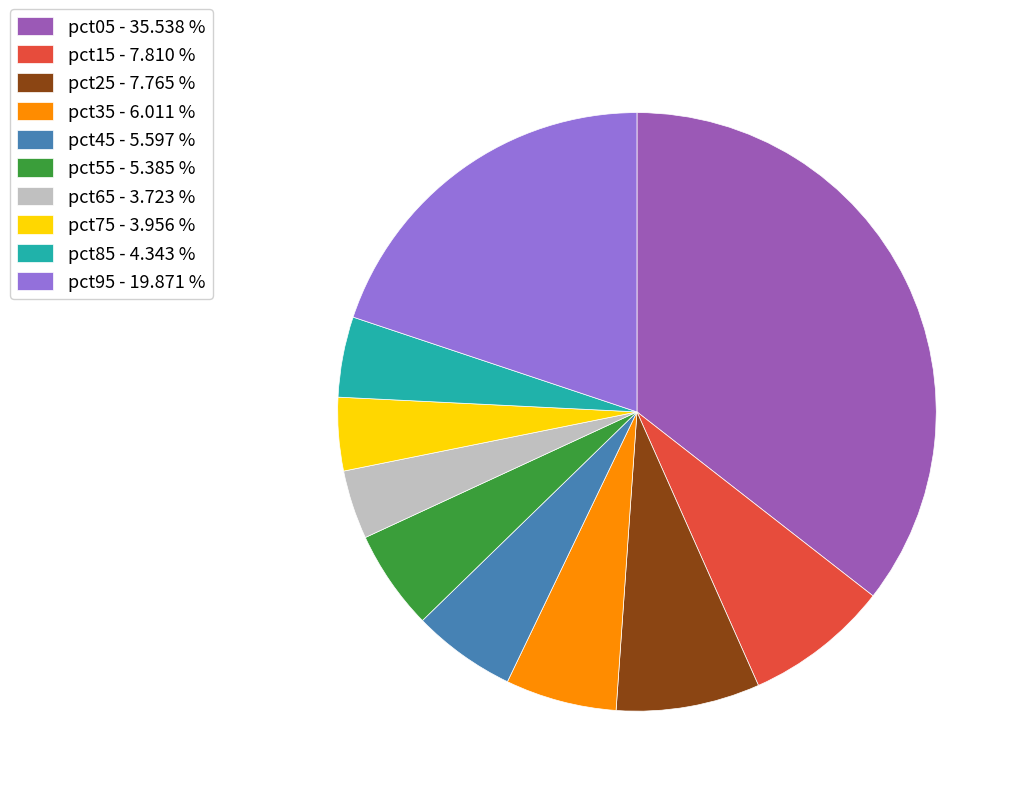

Do pct35 - 6.011 % and pct85 - 4.343 % together represent more than half of the pie?

No